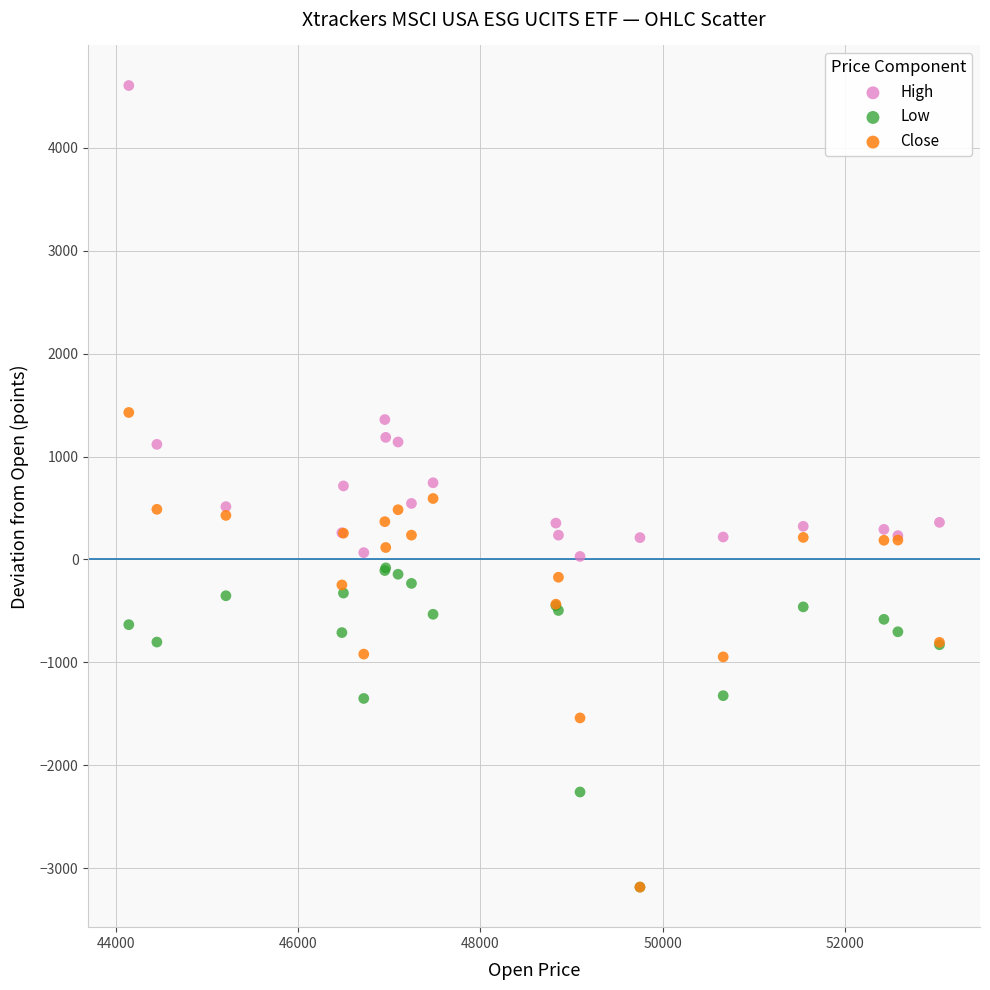

In the Low series, what Y value is closest to -1633?

-1351